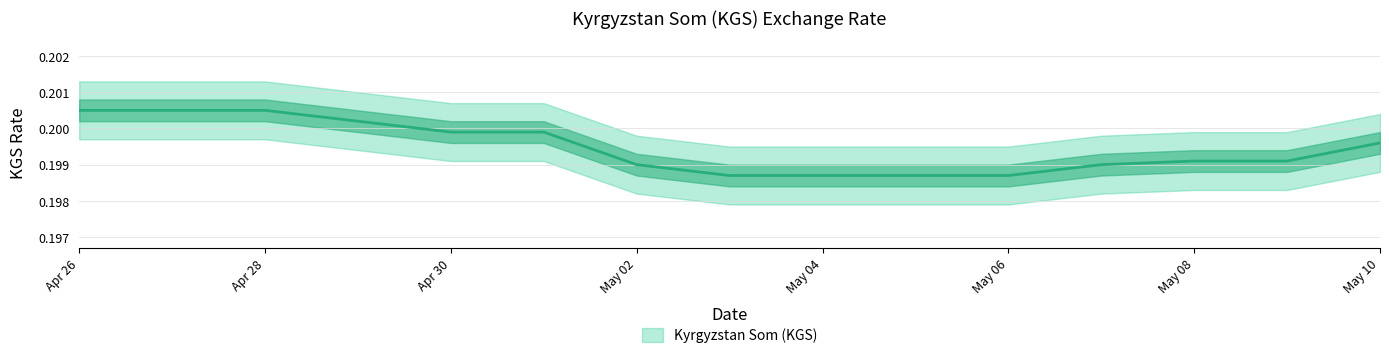

Where is the data nearest to the value 0?

2024-05-03